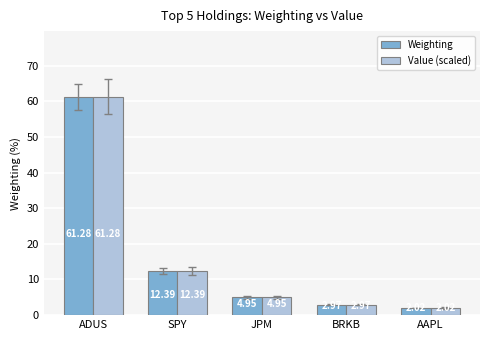

Rank the categories by Weighting value from lowest to highest.

AAPL, BRKB, JPM, SPY, ADUS